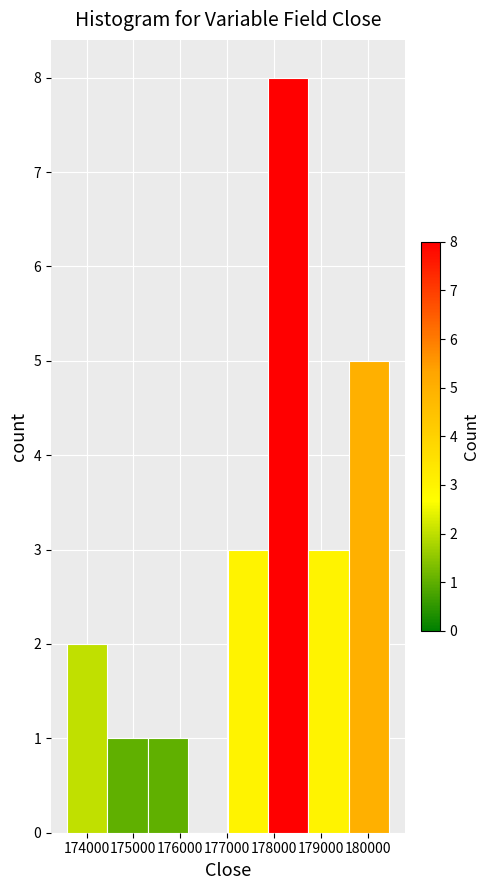

Which range on the x-axis has the tallest bar?

177900 to 178700